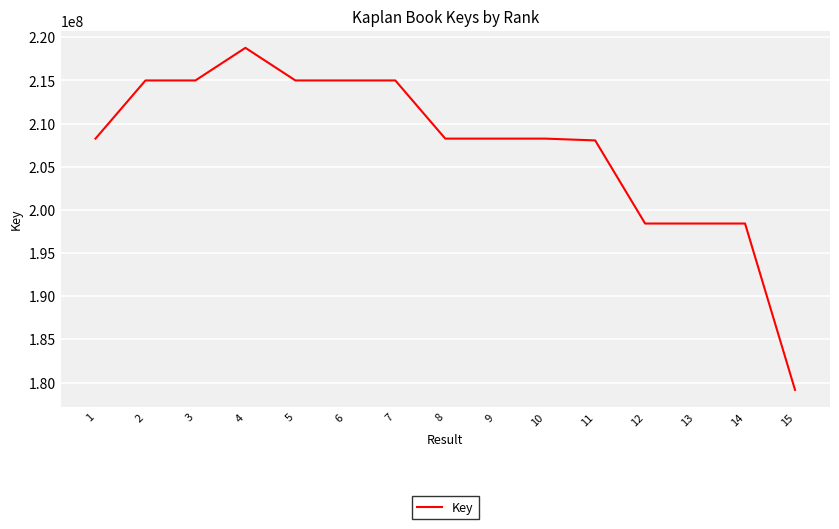

What is the sum of all values?

3109288997